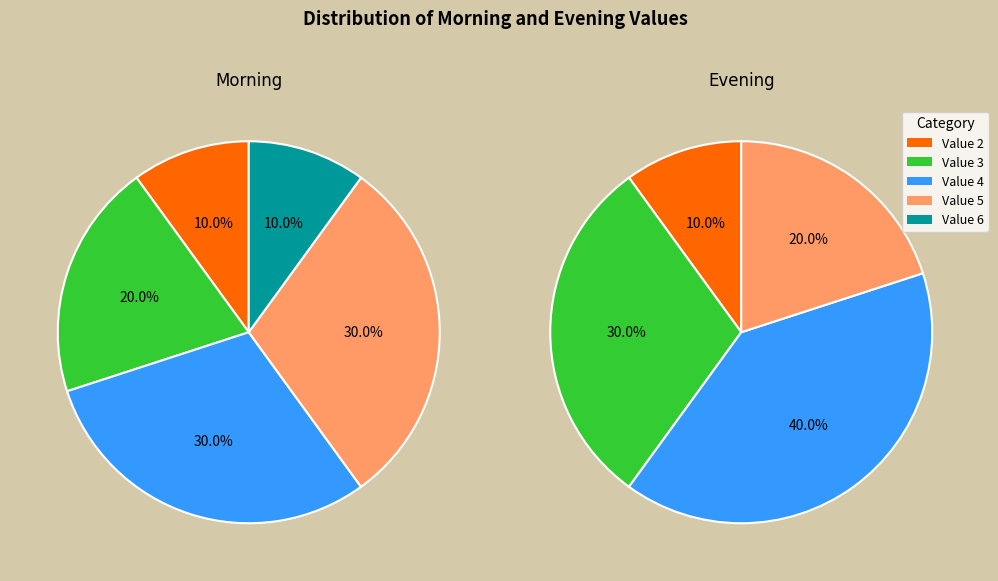

Is 5 the majority of the pie?

No